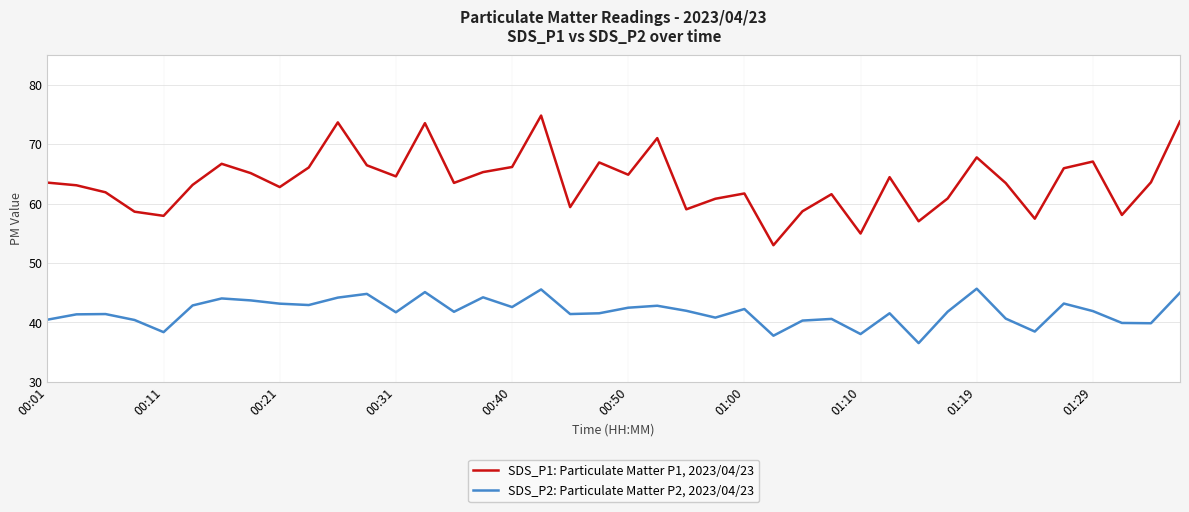

In SDS_P2: Particulate Matter P2, 2023/04/23, how many points are lower than both neighbors (excluding endpoints)?

12